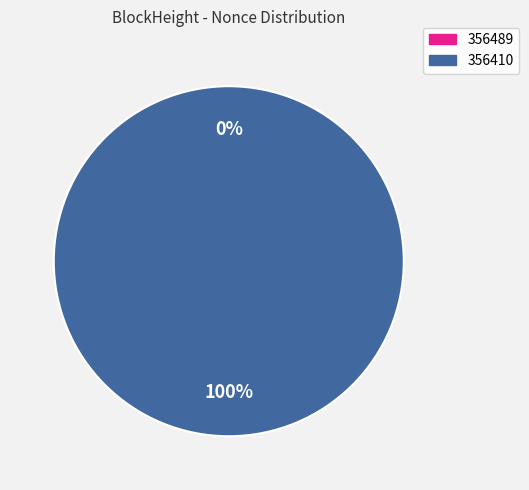

Which has a higher value, 356410 or 356489?

356410